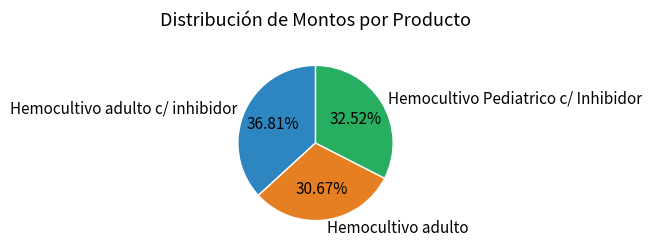

Which slice is the largest?

Hemocultivo adulto c/ inhibidor